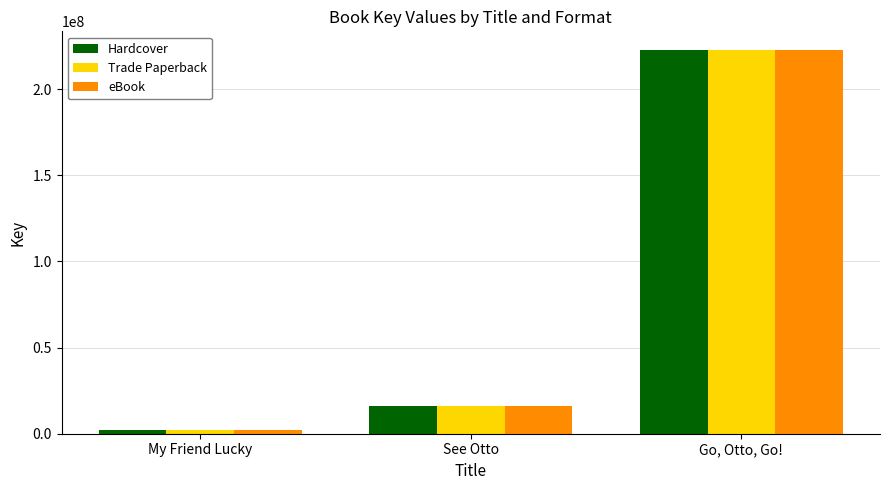

At how many categories does at least one series exceed 200393696?

1